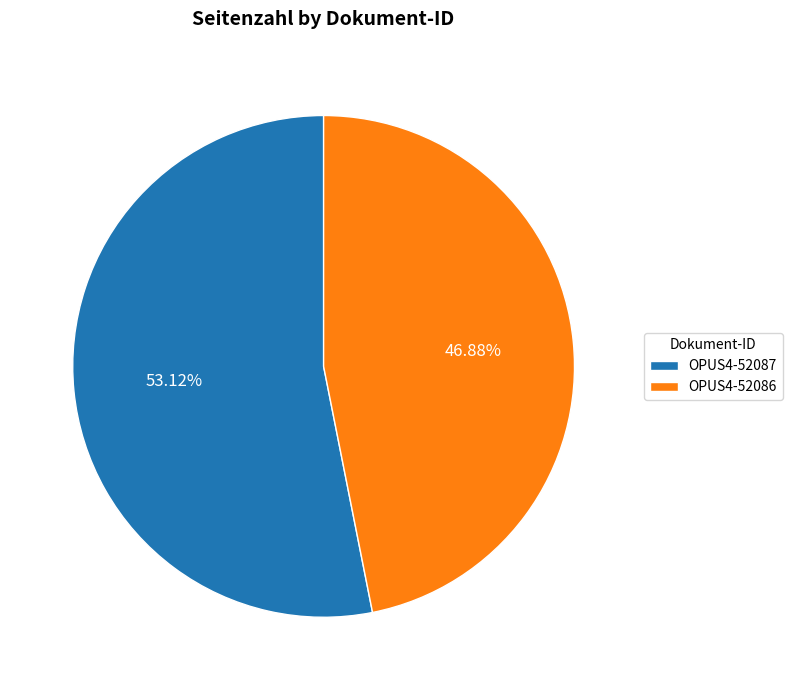

How many segments does this pie chart have?

2